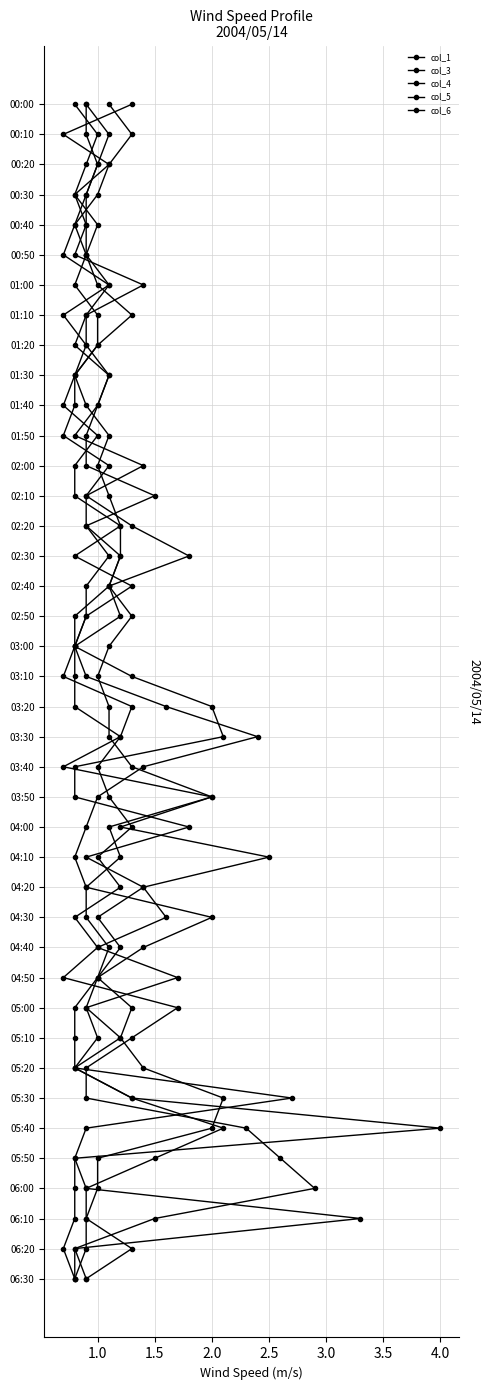

True or false: col_3 and col_5 intersect in this chart.

False